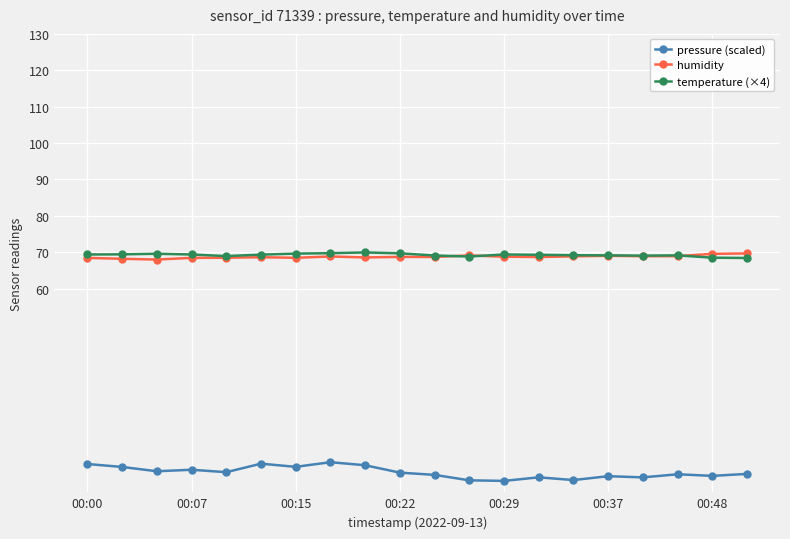

At how many categories does at least one series exceed 32?

20